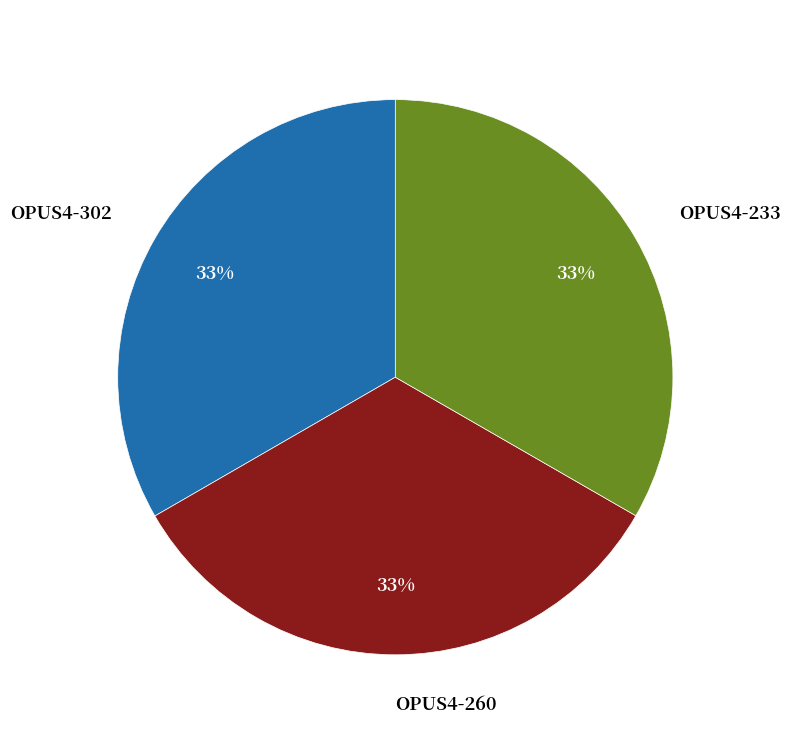

To the nearest percent, what percentage of the pie is OPUS4-233?

33%